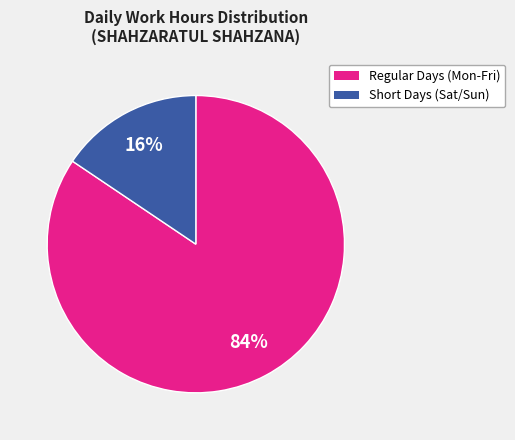

Is there any slice that represents more than half of the pie?

Yes